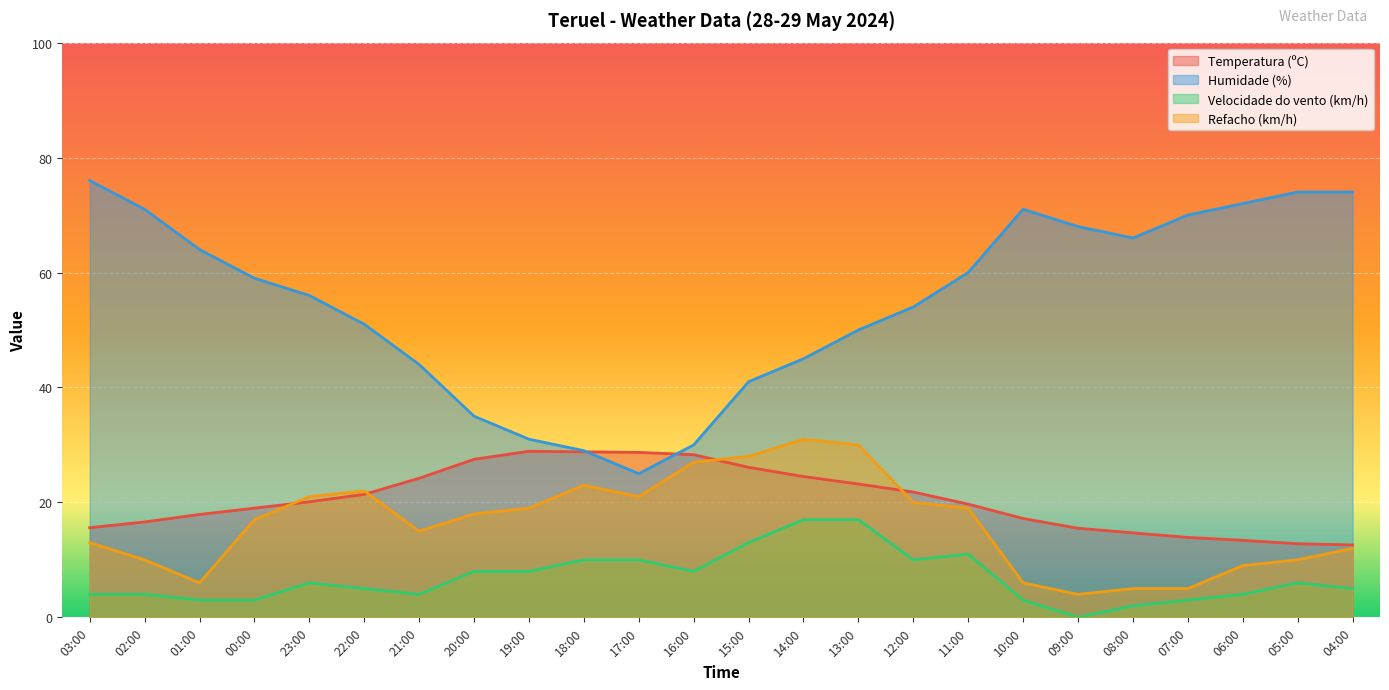

How many lines are shown in the chart?

4